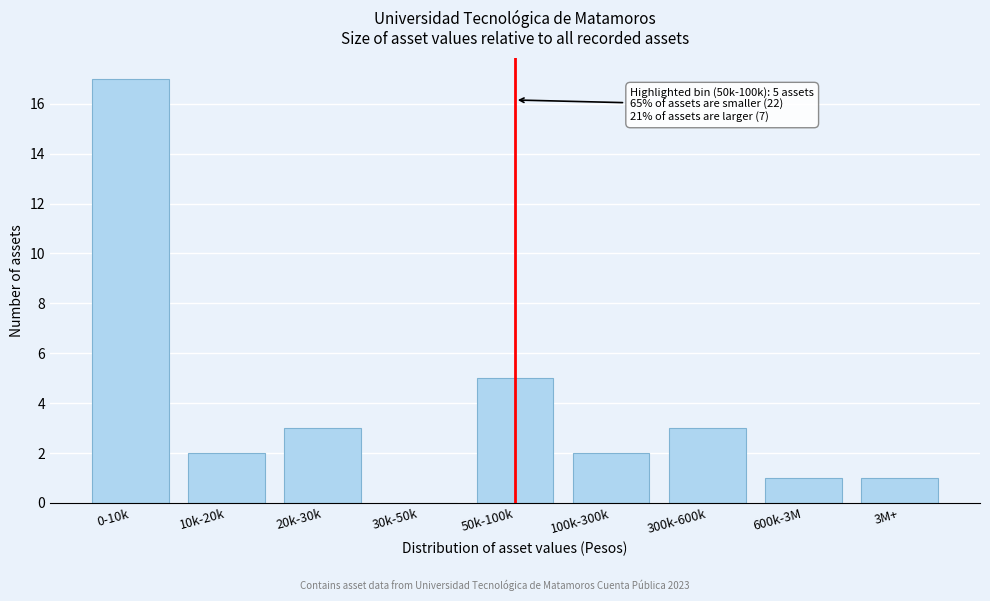

Reading left to right, transcribe all the data shown in this chart.

0-10k=17	10k-20k=2	20k-30k=3	30k-50k=0	50k-100k=5	100k-300k=2	300k-600k=3	600k-3M=1	3M+=1